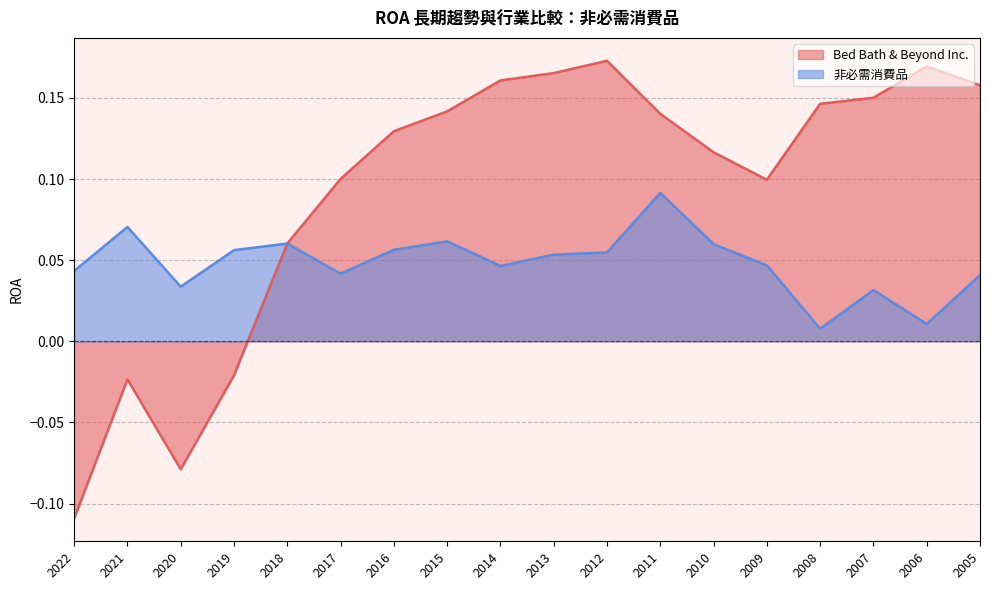

Where is the first local minimum for Bed Bath & Beyond Inc.?

2020